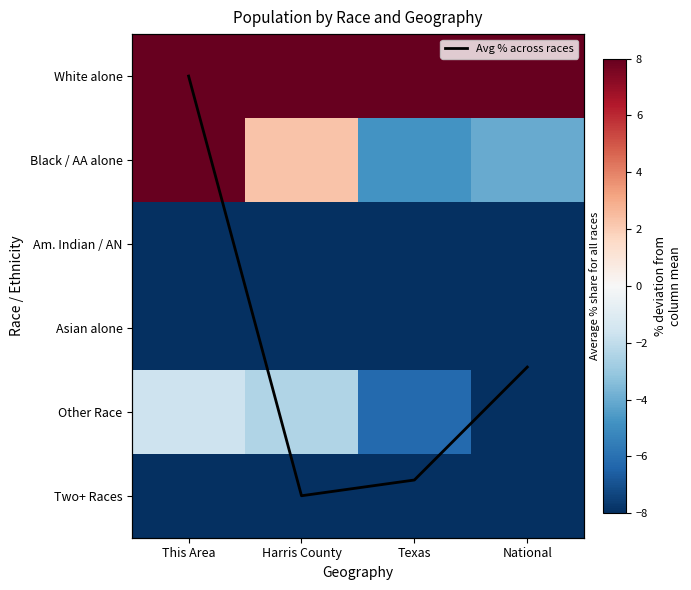

What is the average value of the White alone series?

8.0